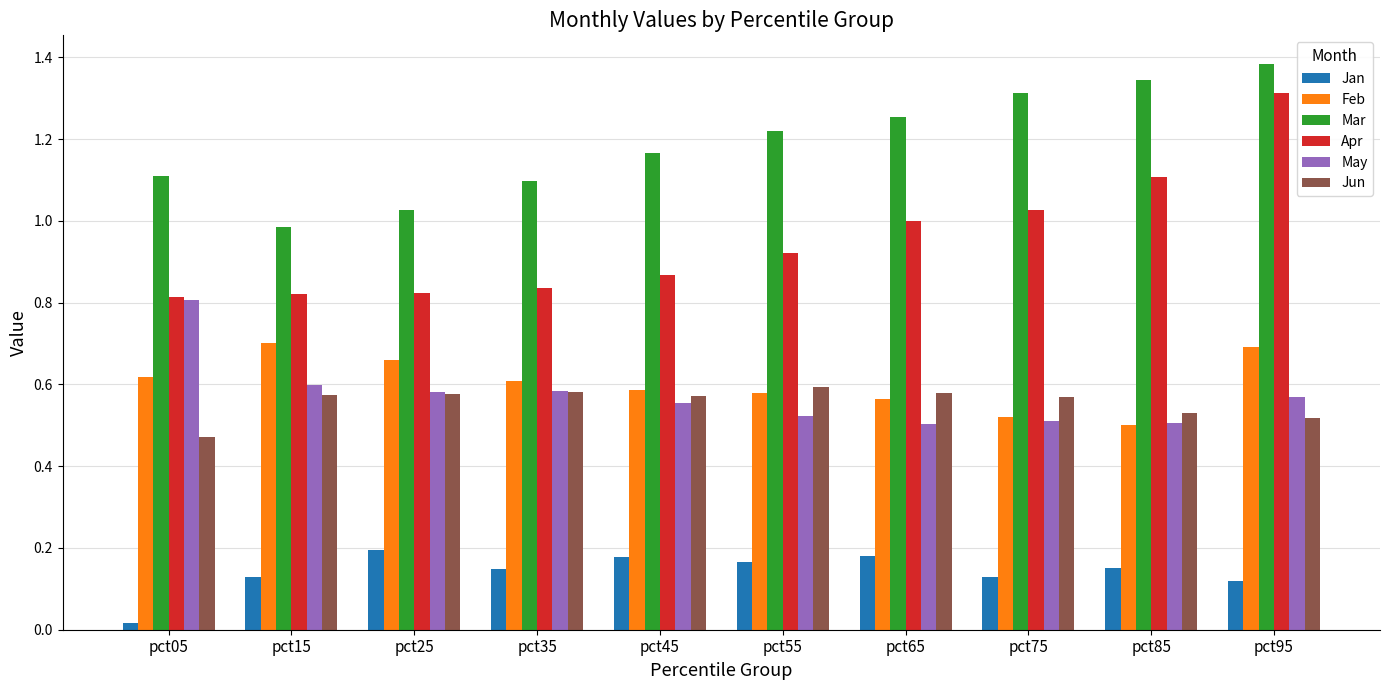

Which series changed the most between pct05 and pct55?

May